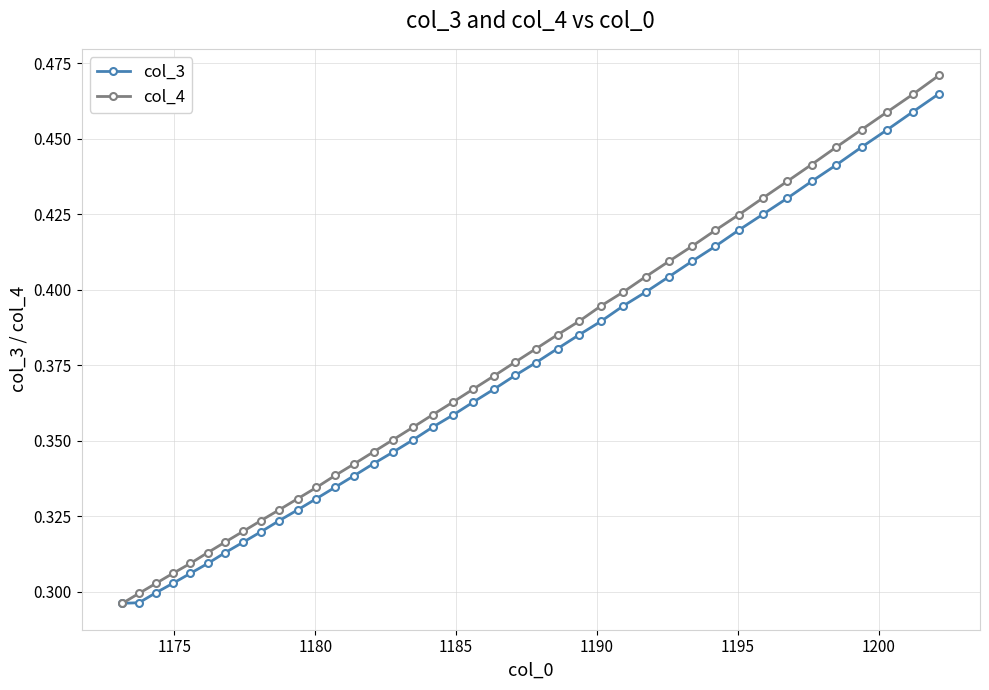

At how many categories does at least one series exceed 0?

40